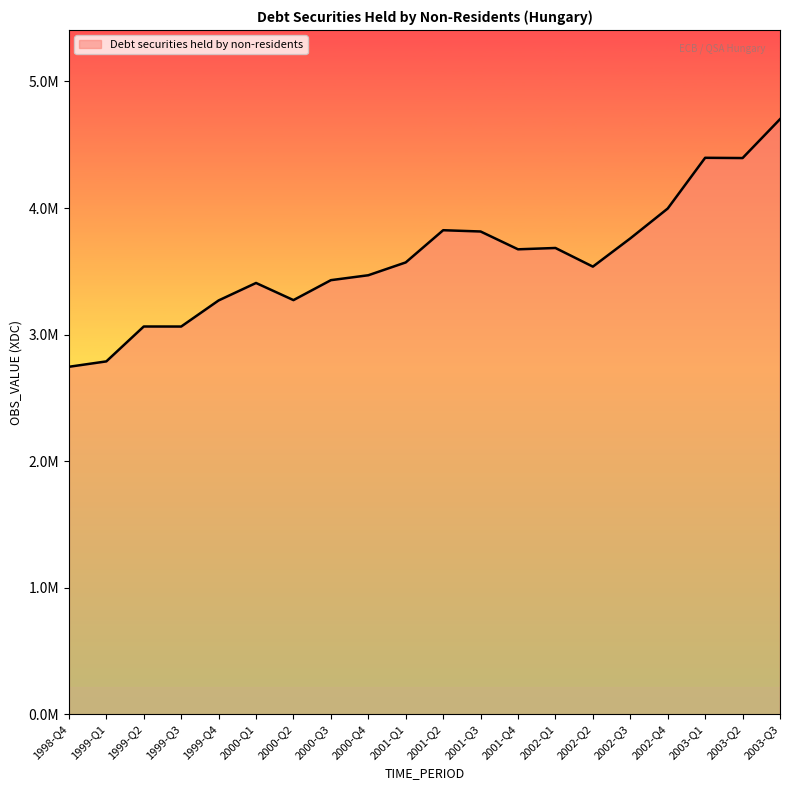

Which category has the highest value across all series?

2003-Q3